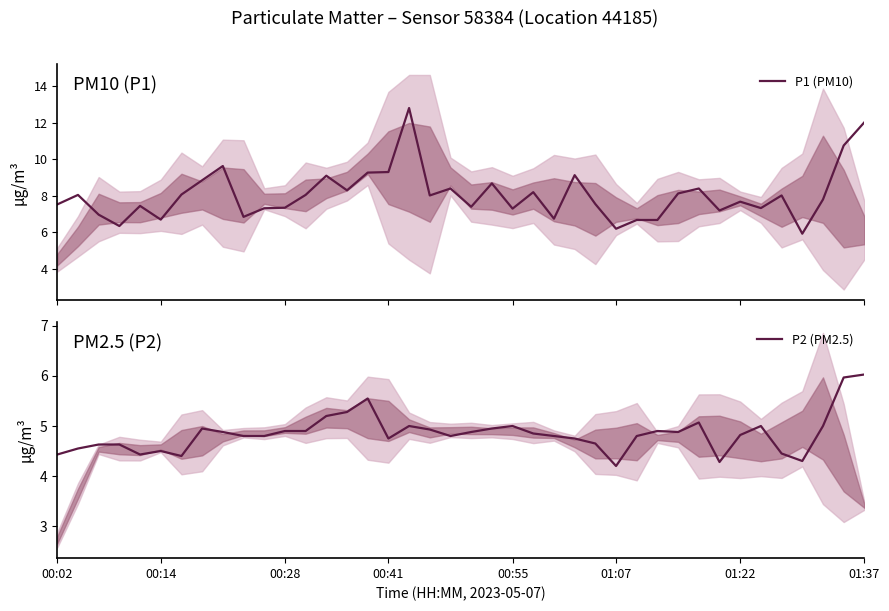

What is the highest value of the P2 (PM2.5) series?

6.0